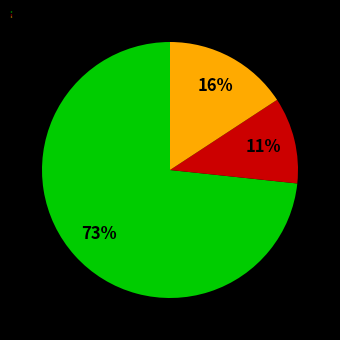

Is there a majority slice in this chart?

Yes